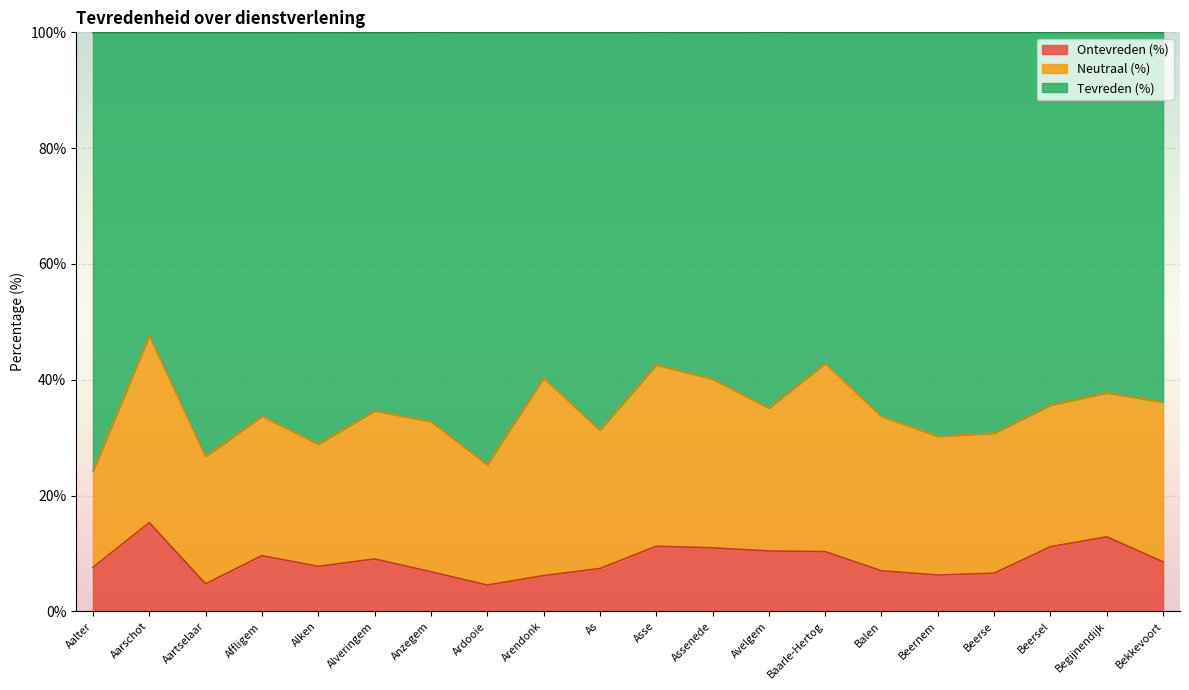

Which series has the largest range (max minus min)?

Tevreden (%)